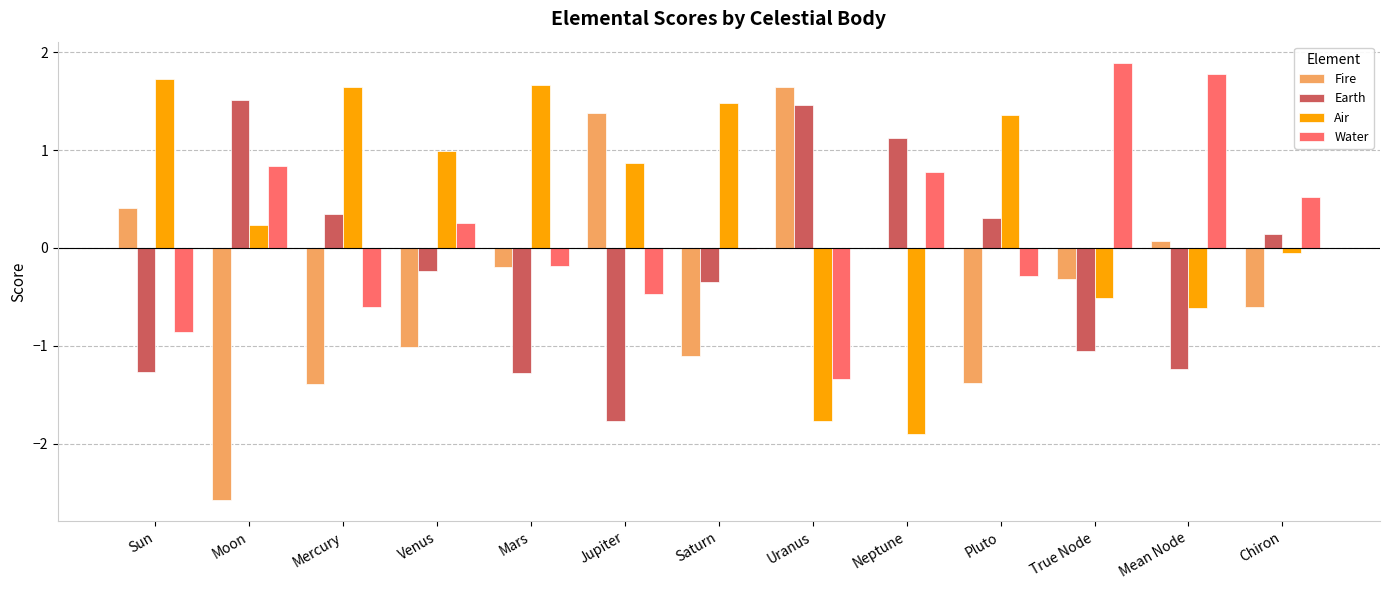

What is the difference between the Air values at Mercury and Saturn?

0.2